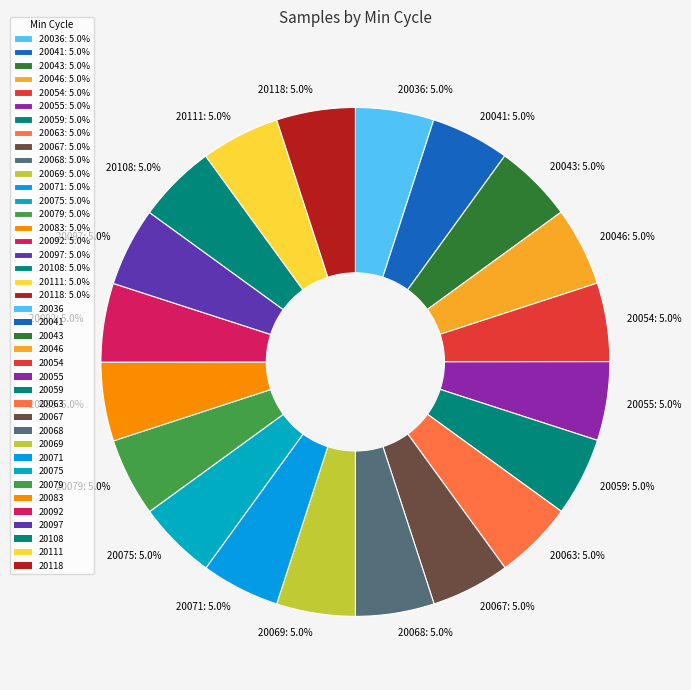

Is 20043 the majority of the pie?

No